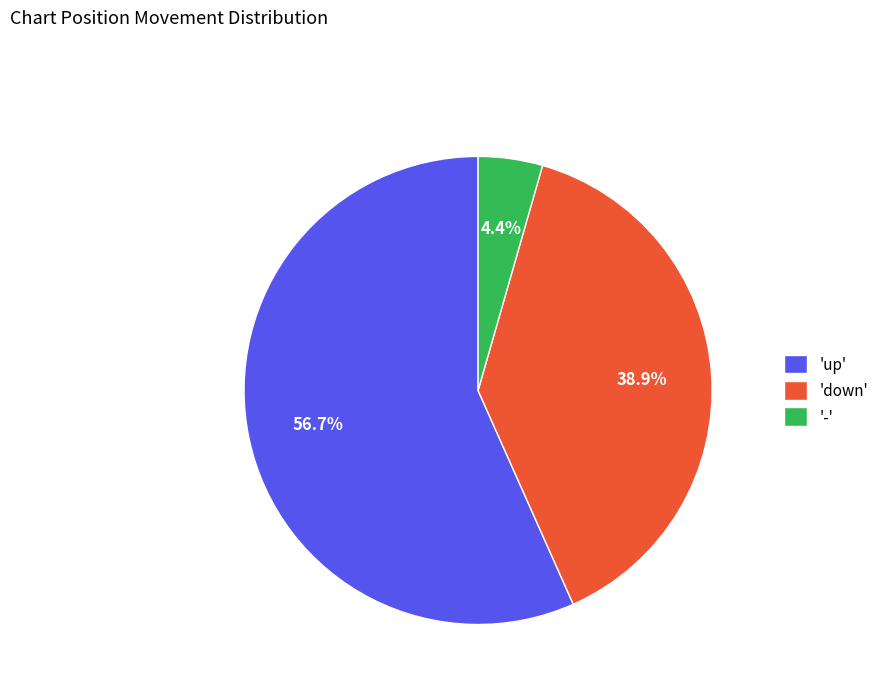

To the nearest percent, what is the average slice percentage?

33%